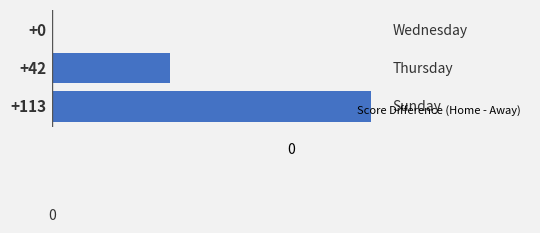

Are the bars grouped side by side (vs. stacked)?

No